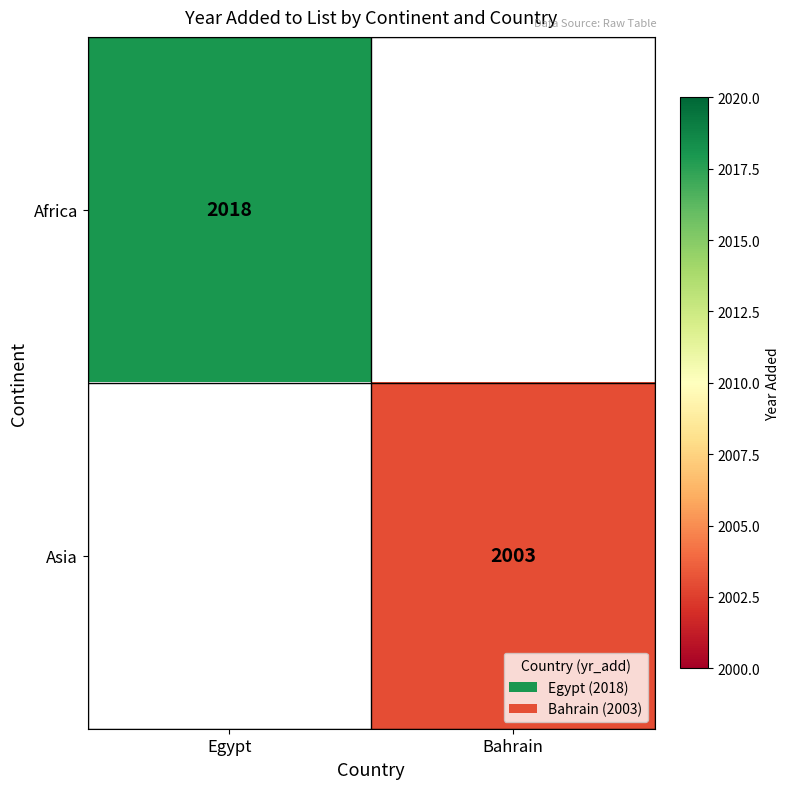

True or false: Africa has a value of 3394.5 at Egypt.

False